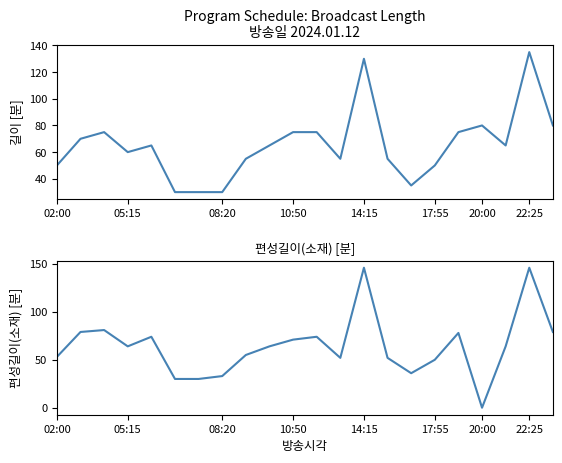

What position from the left is 19?

20